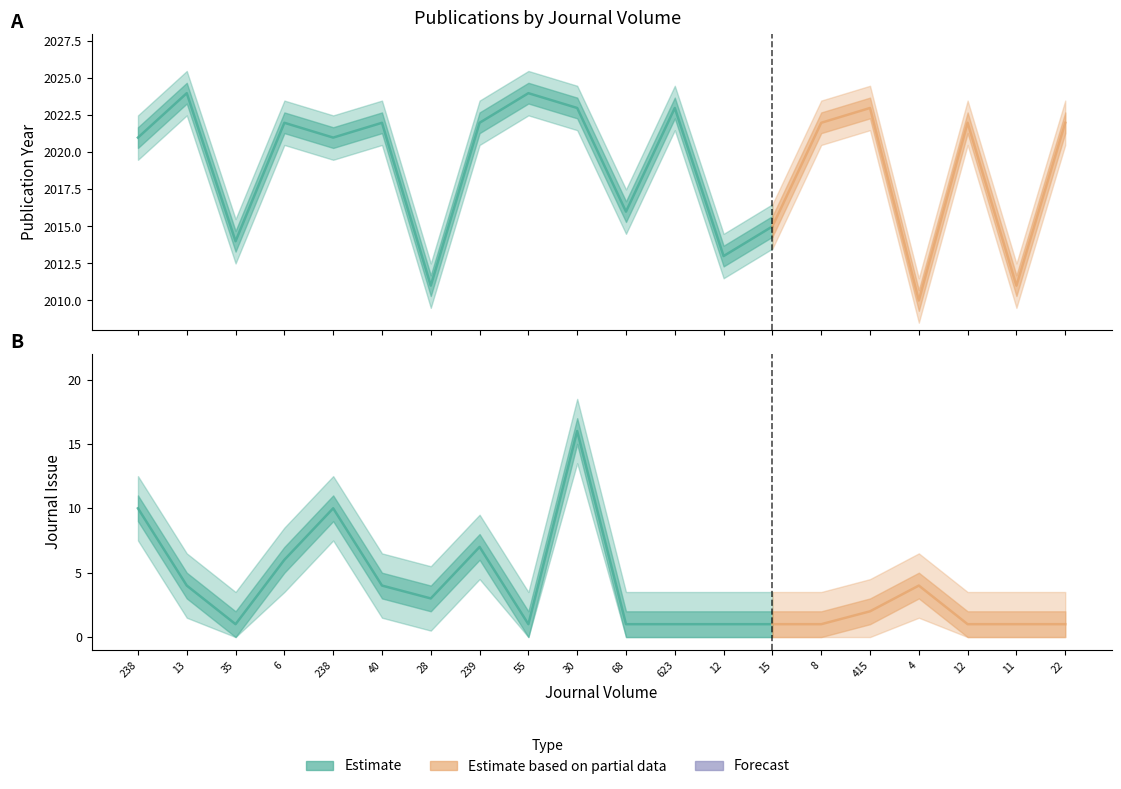

The Journal Issue series shows 4 at 239. True or false?

False